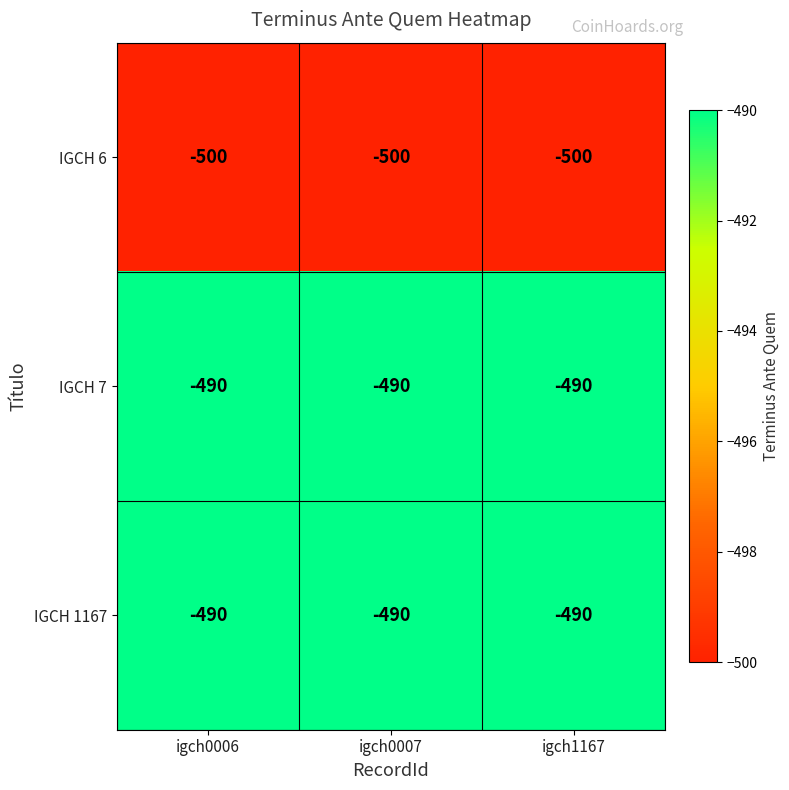

What is the sum of the IGCH 1167 values at igch0006 and igch1167?

-980